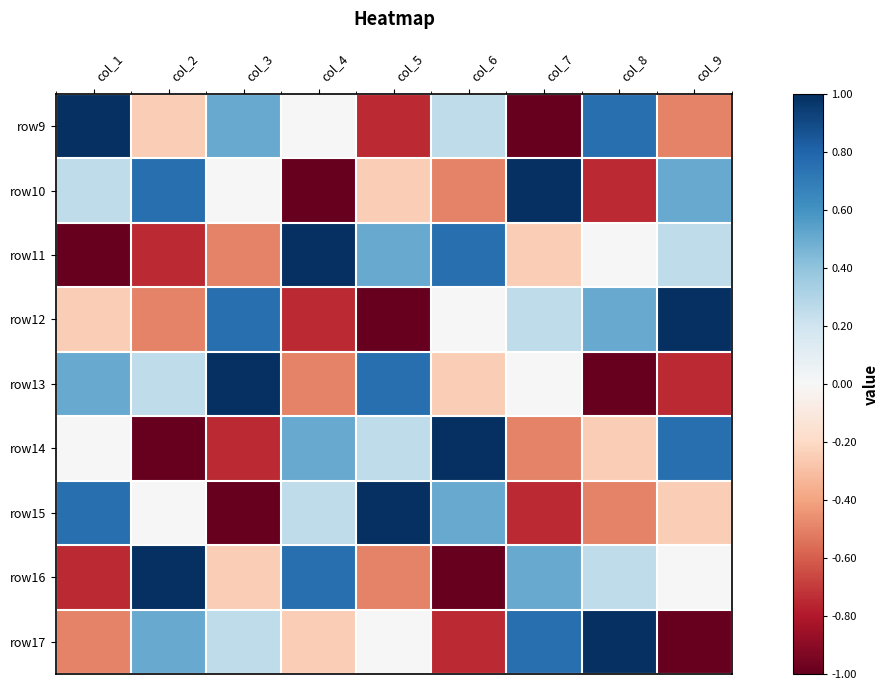

What is the spread (max minus min) of values at col_9?

2.0